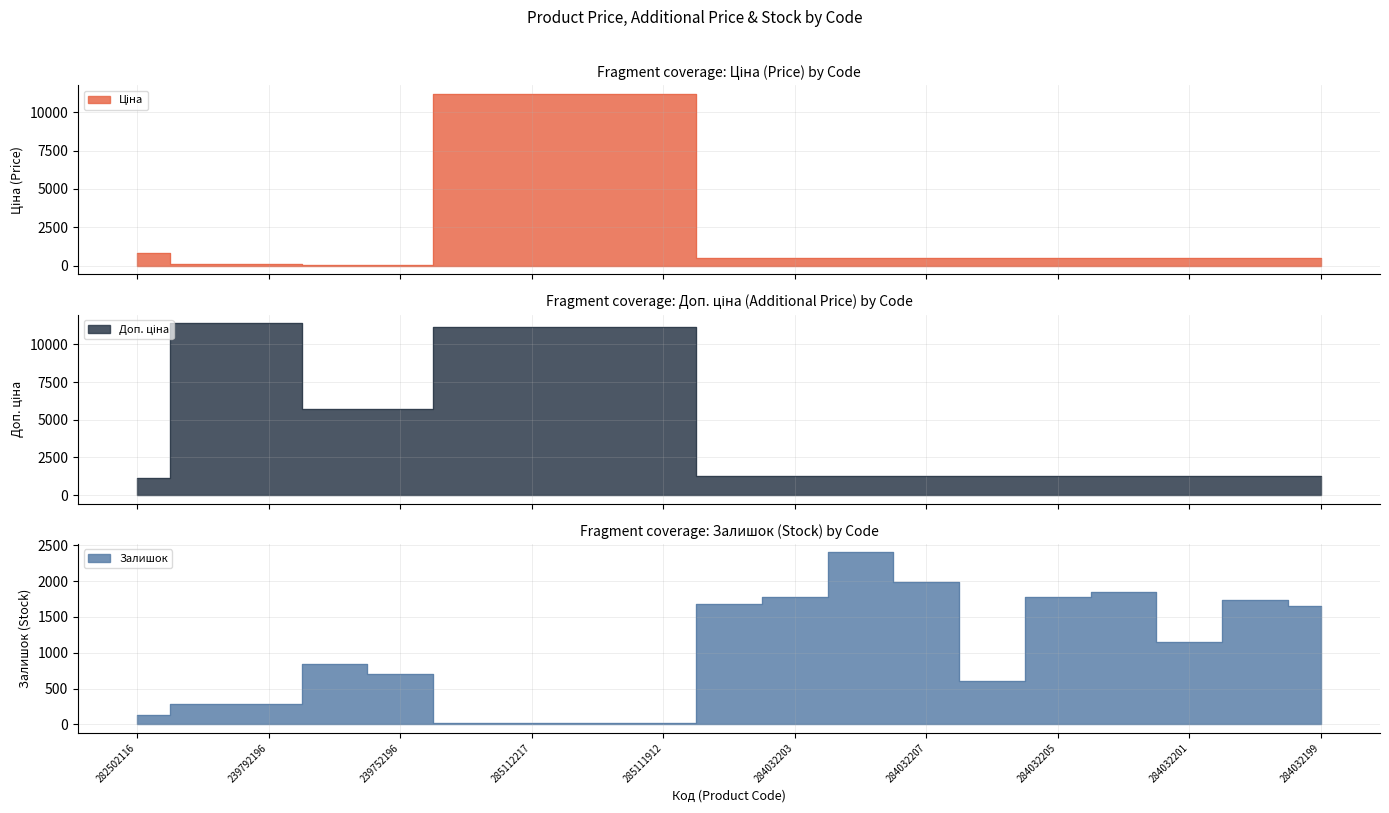

How many lines are shown in the chart?

3